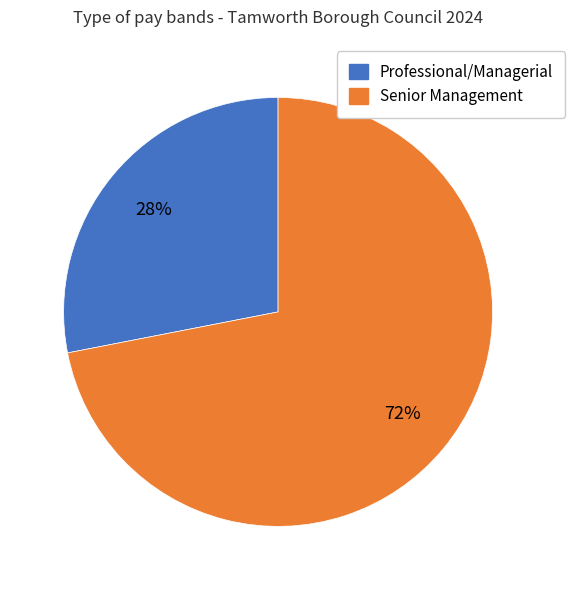

Does any single category account for the majority?

Yes